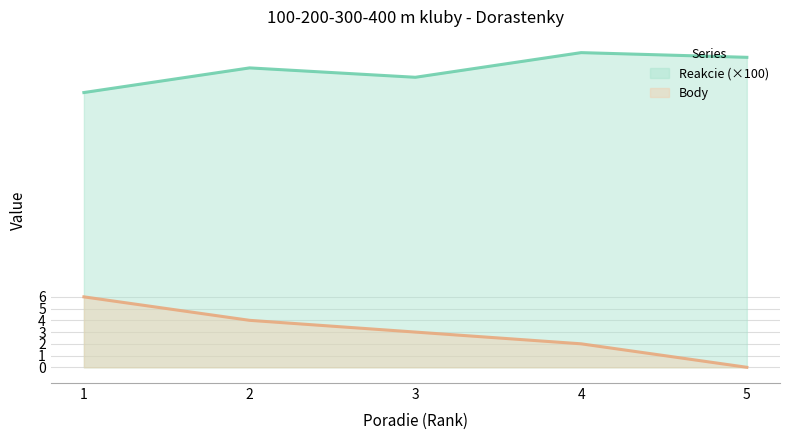

List the series in order of their overall mean, highest first.

Reakcie (×100), Body